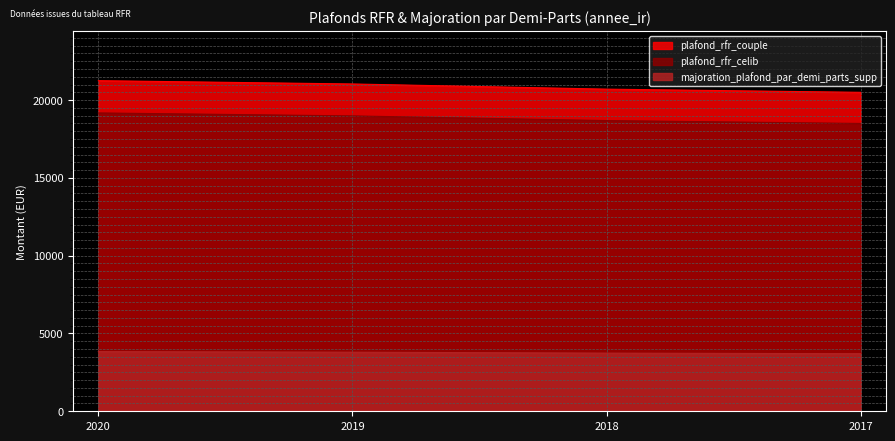

At which category is the sum across all series the highest?

2020